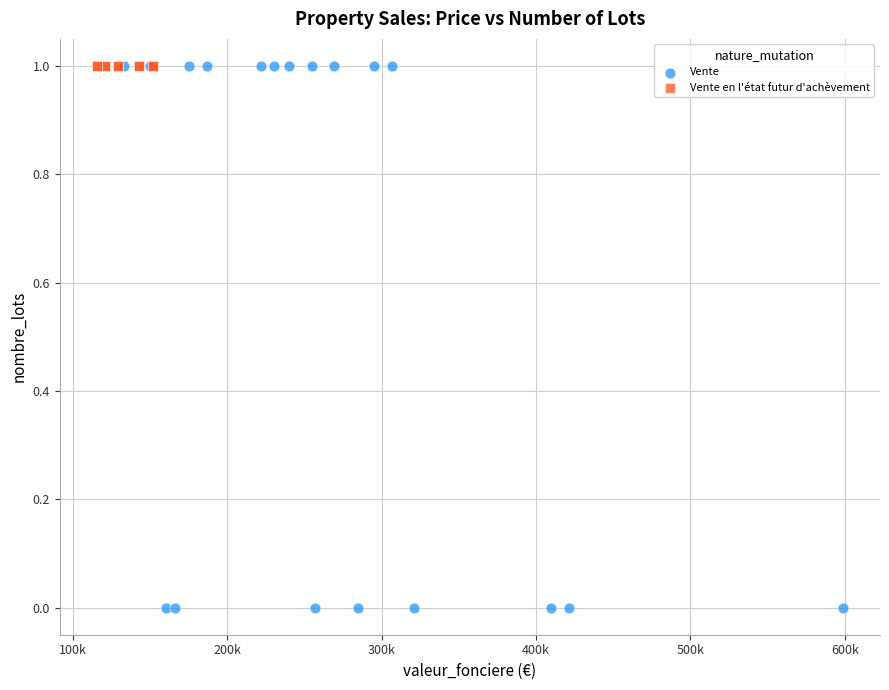

Which series reaches the minimum Y coordinate?

Vente